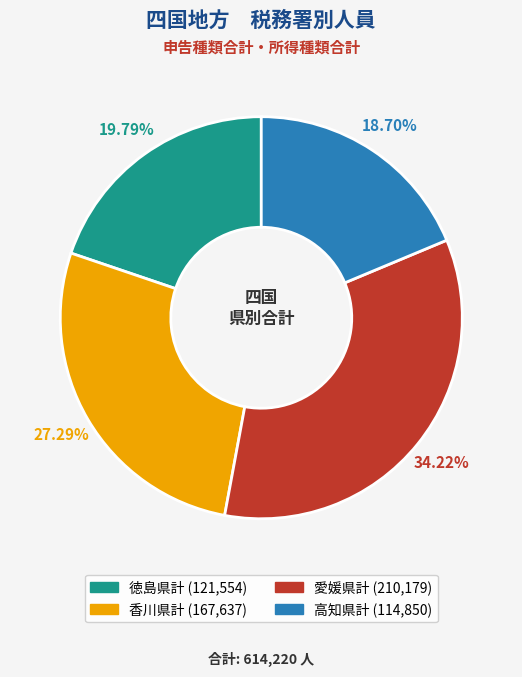

To the nearest percent, what is the average slice percentage?

25%